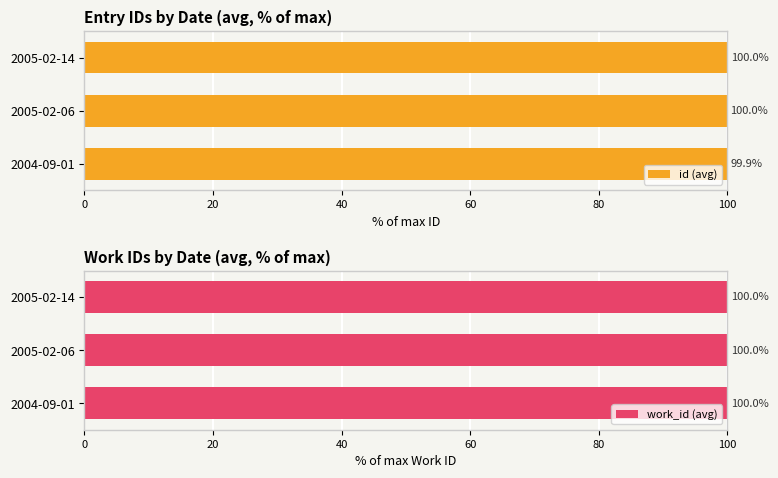

What is the value of the id (avg) bar at the 2nd from the left?

100.0